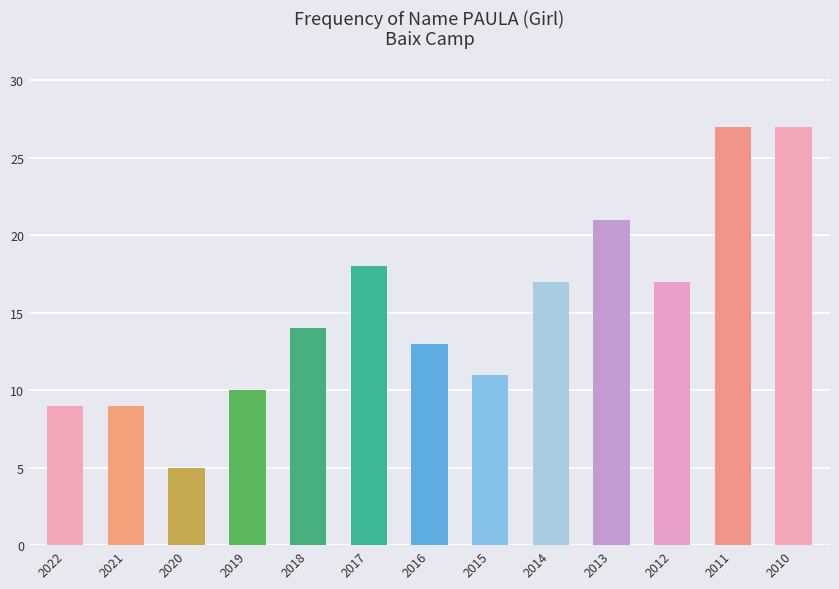

What is the ratio of the value at 2013 to the value at 2011?

0.8